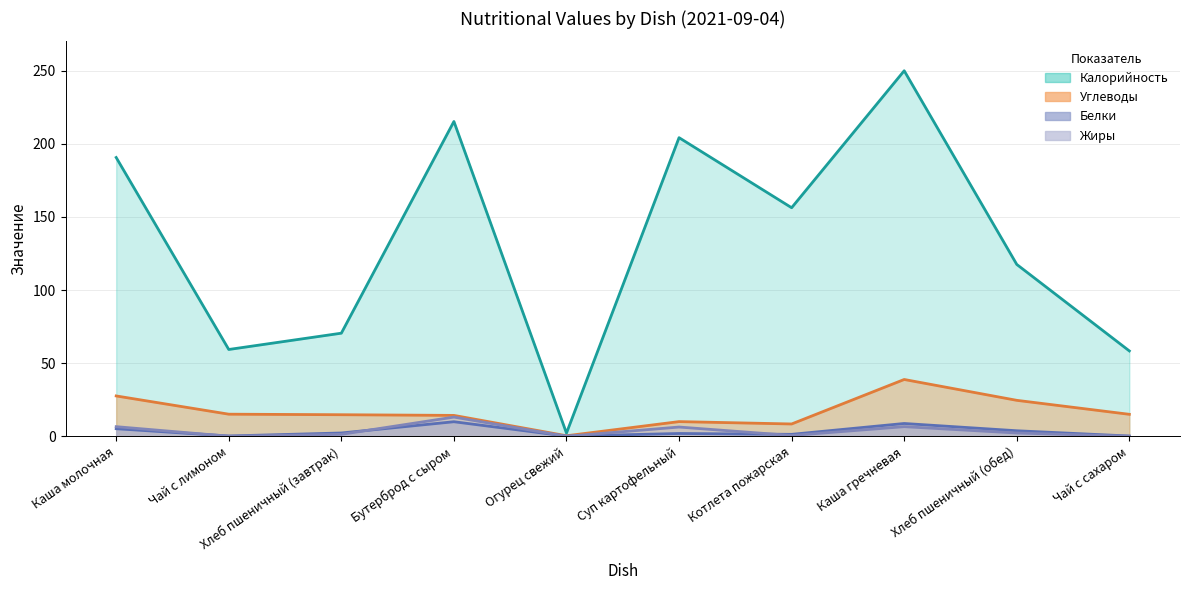

Which series changed the most between Каша молочная and Суп картофельный?

Углеводы